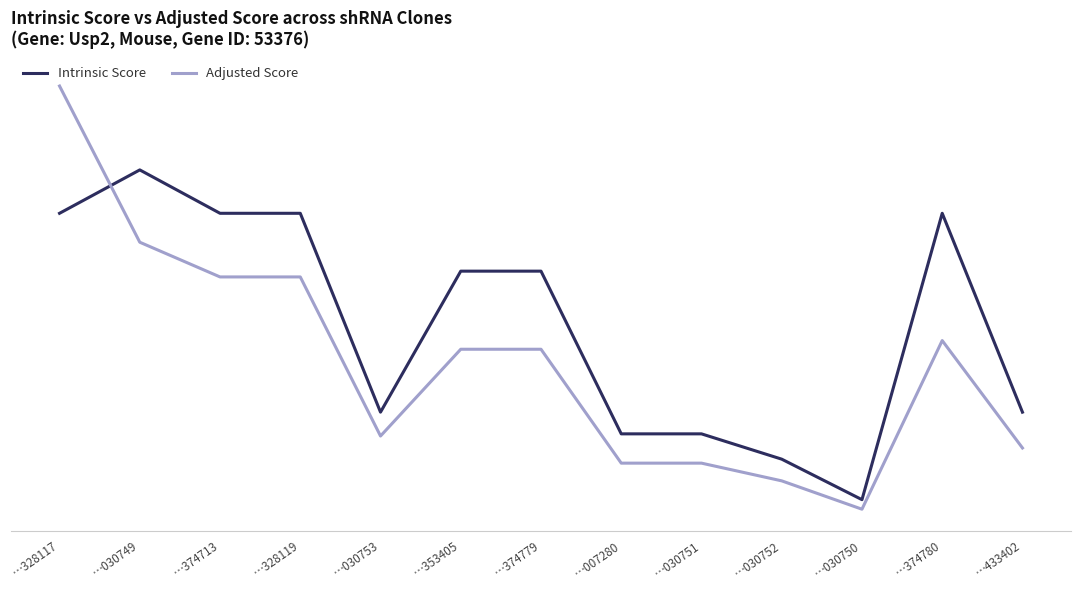

Is this an area chart (filled region under the line)?

No